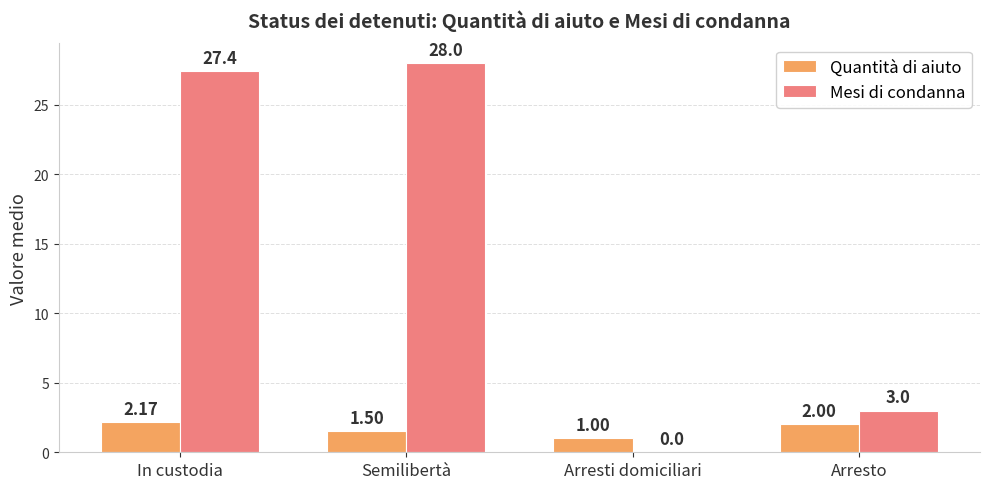

Between In custodia and Semilibertà, which series saw the biggest shift?

Quantità di aiuto